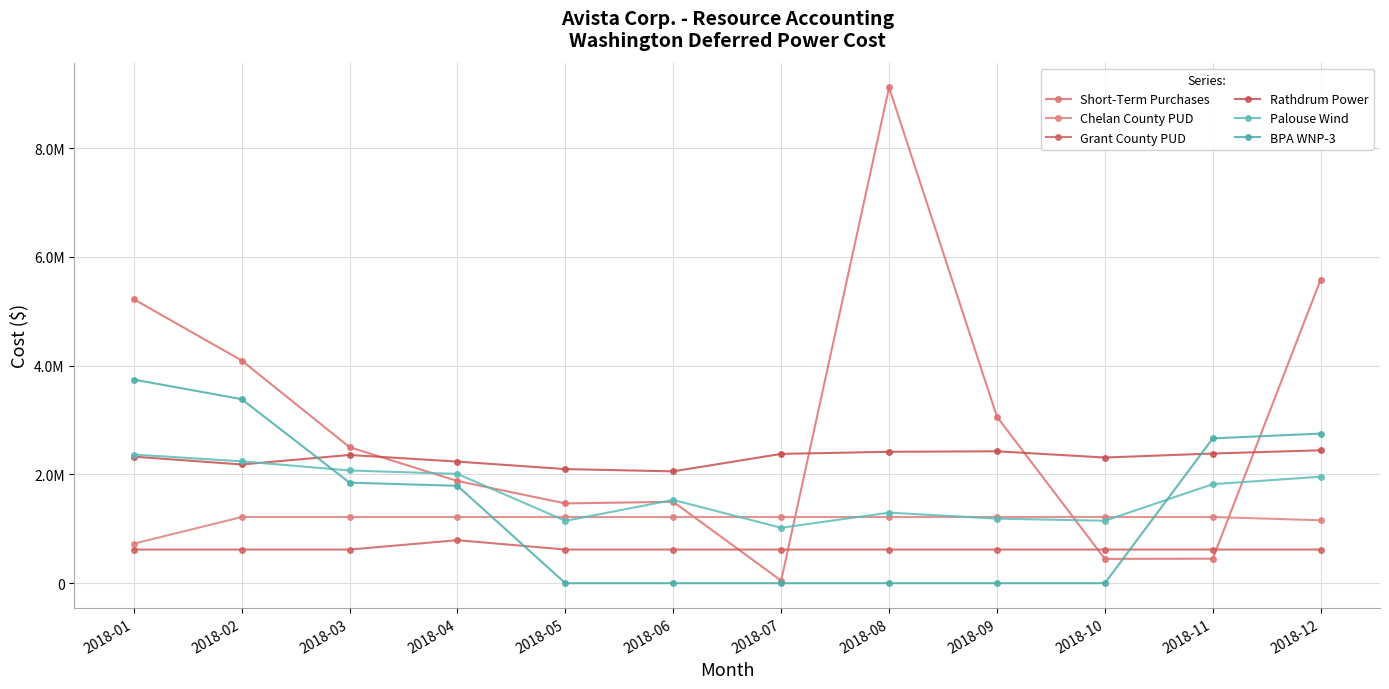

Is the value of Grant County PUD at 2018-05 greater than the value of BPA WNP-3 at 2018-08?

Yes